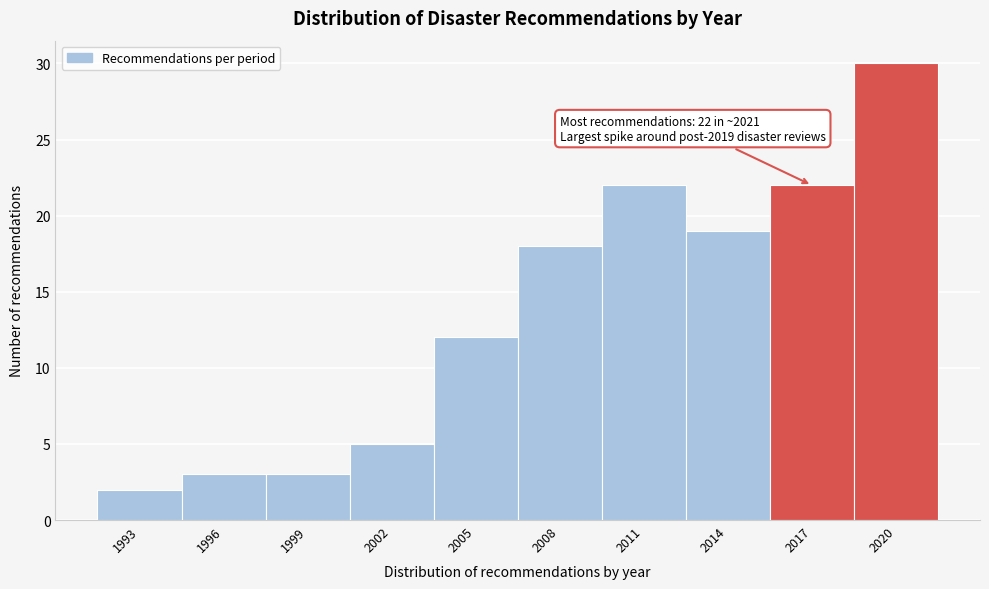

Reading left to right, what are all the values shown in this chart?

2	3	3	5	12	18	22	19	22	30